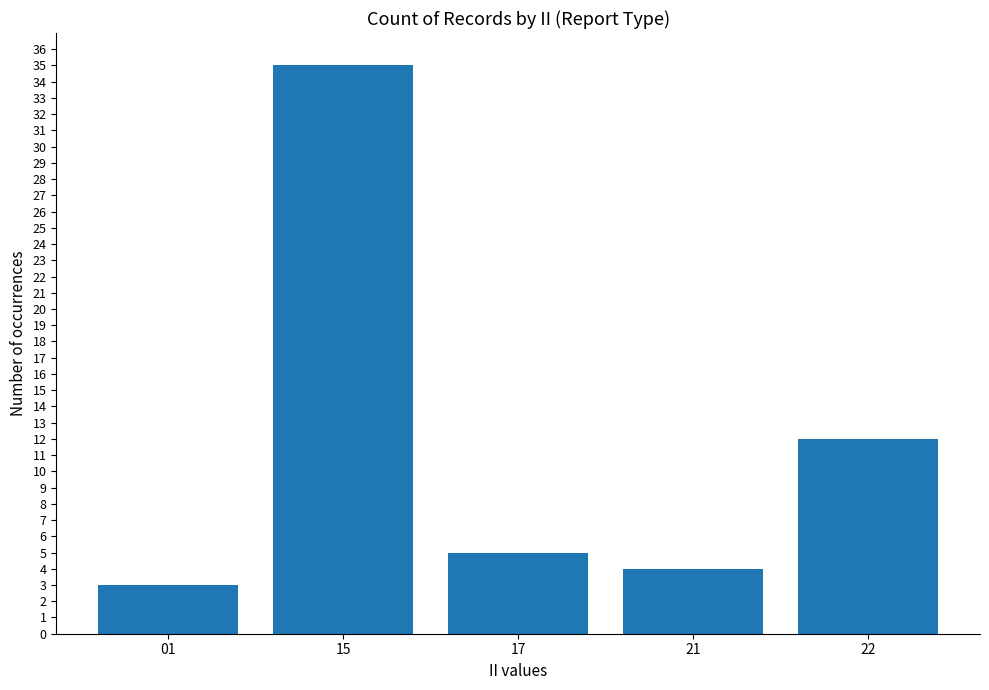

List the labels in order of value, smallest first.

01, 21, 17, 22, 15